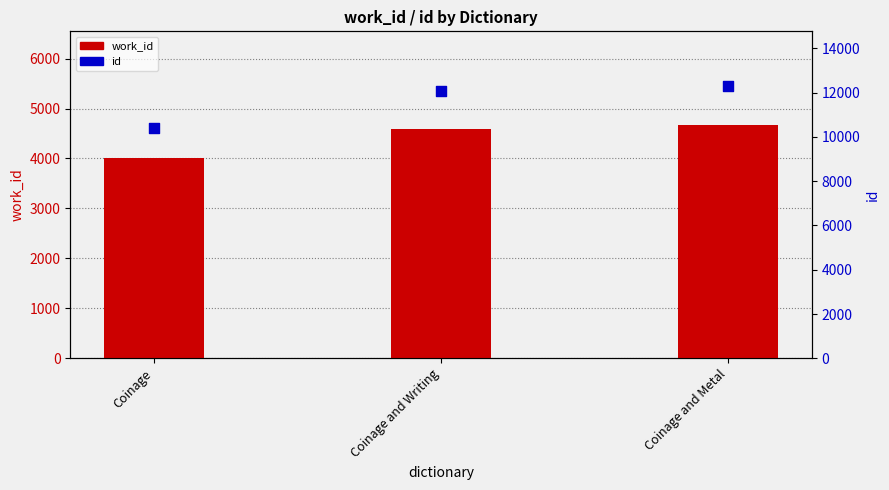

Which series reaches the maximum Y coordinate?

id